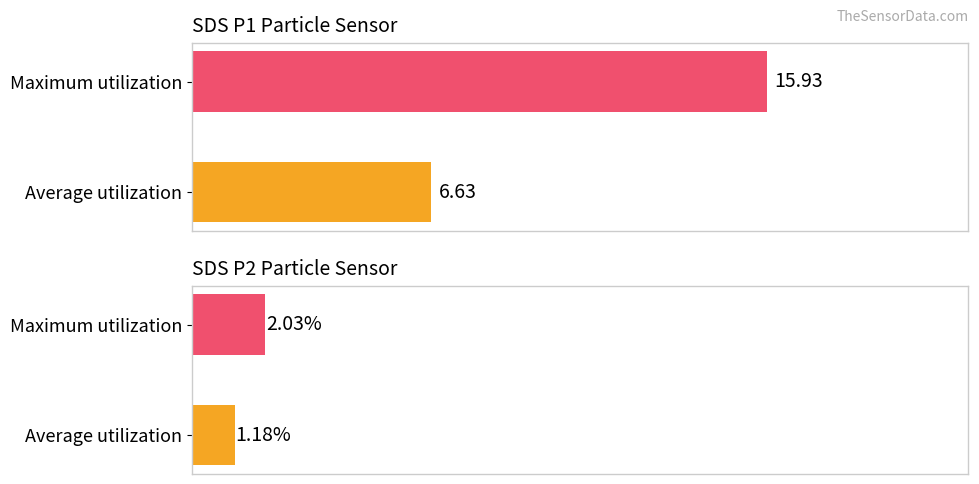

Read the SDS_P1 value at Average utilization.

6.6